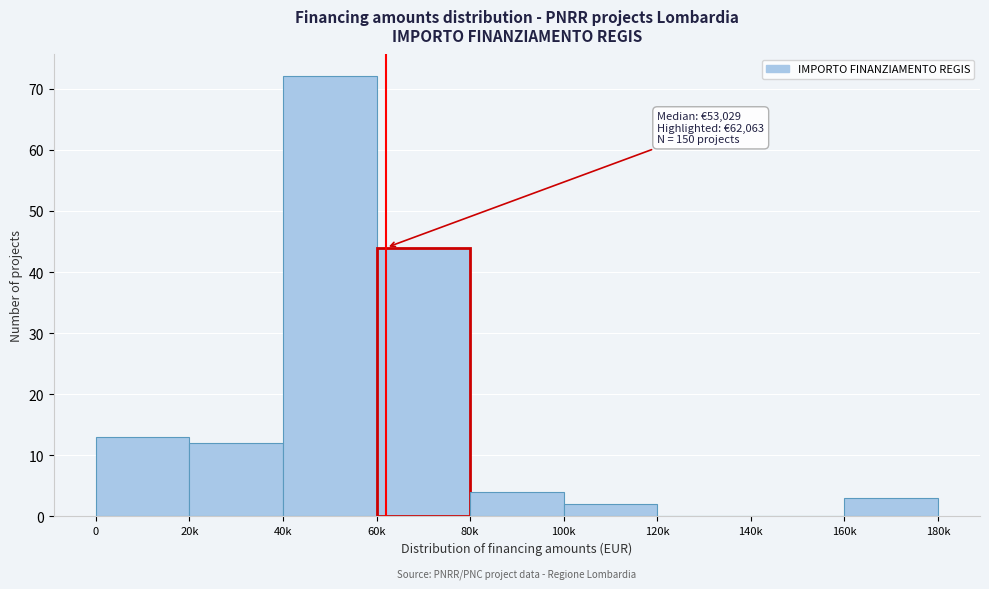

Reading left to right, list all the values displayed in this chart.

0=13	20k=12	40k=72	60k=44	80k=4	100k=2	120k=0	140k=0	160k=3